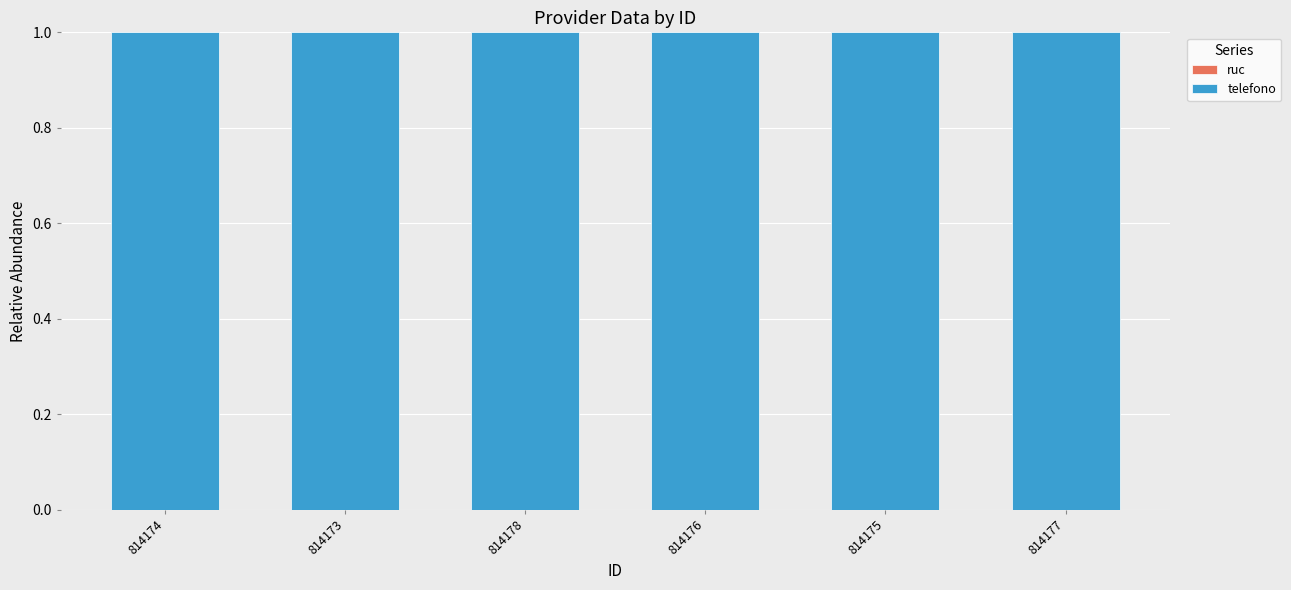

Does the chart contain stacked bars?

Yes